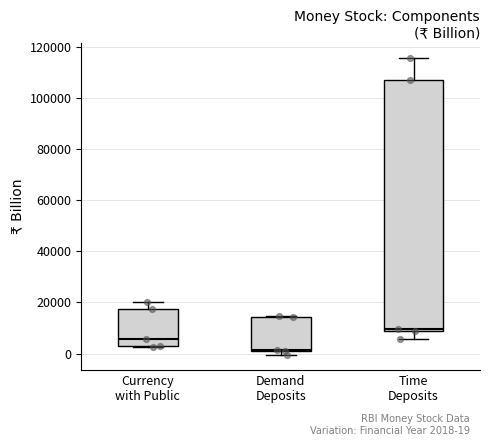

Where does the median line of the box for Time Deposits sit on the y-axis? The values are not printed on the chart, so give them approximately, as read against the axis.

10000